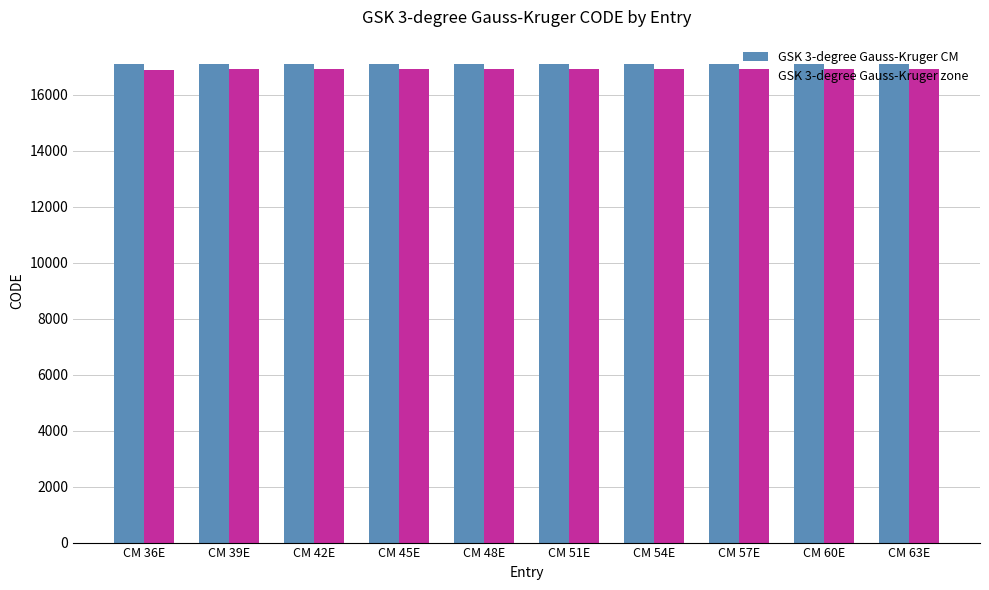

What is the label of the 4th bar from the left?

CM 45E